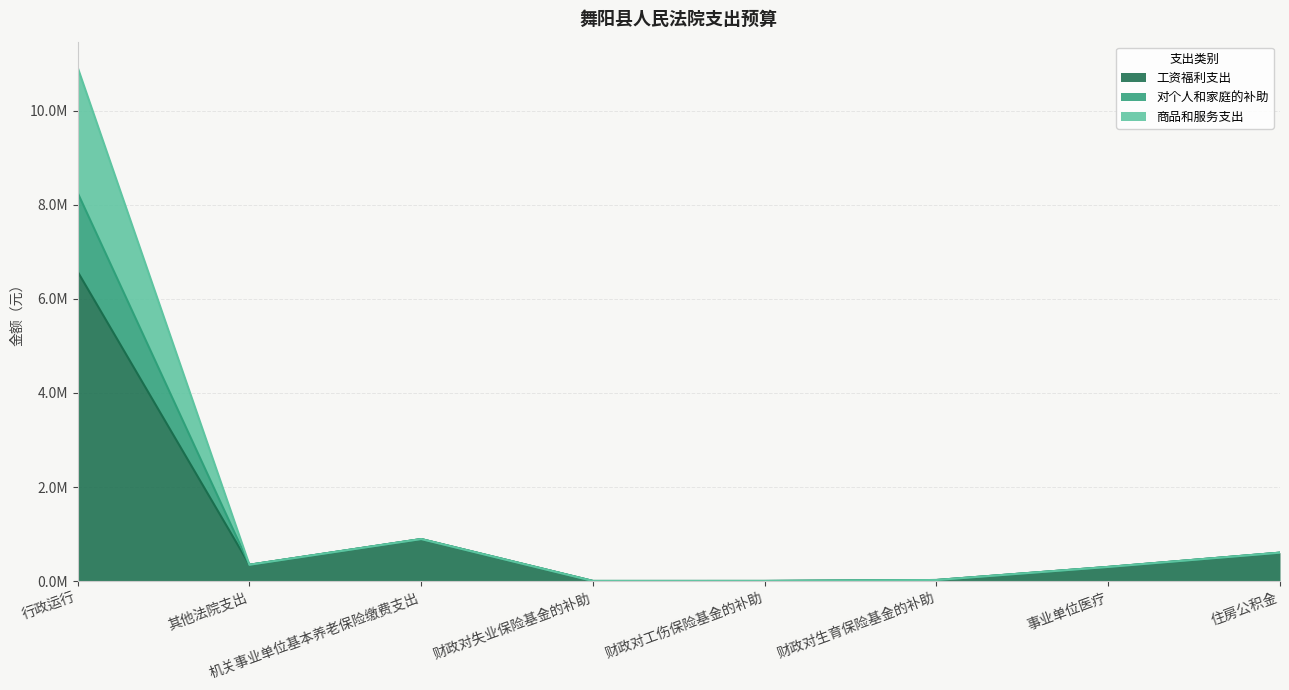

Is it true that 工资福利支出 equals 4770 at 财政对失业保险基金的补助?

True